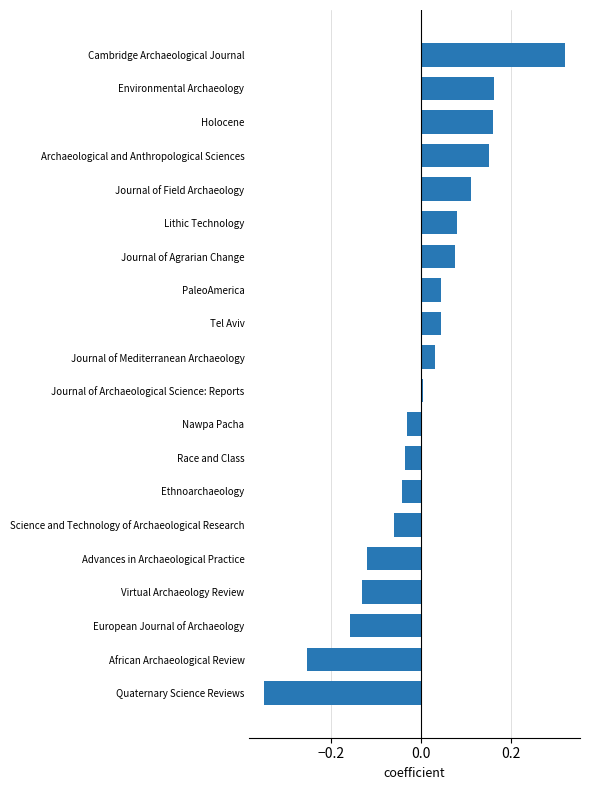

Which label corresponds to the largest value in the chart?

Cambridge Archaeological Journal